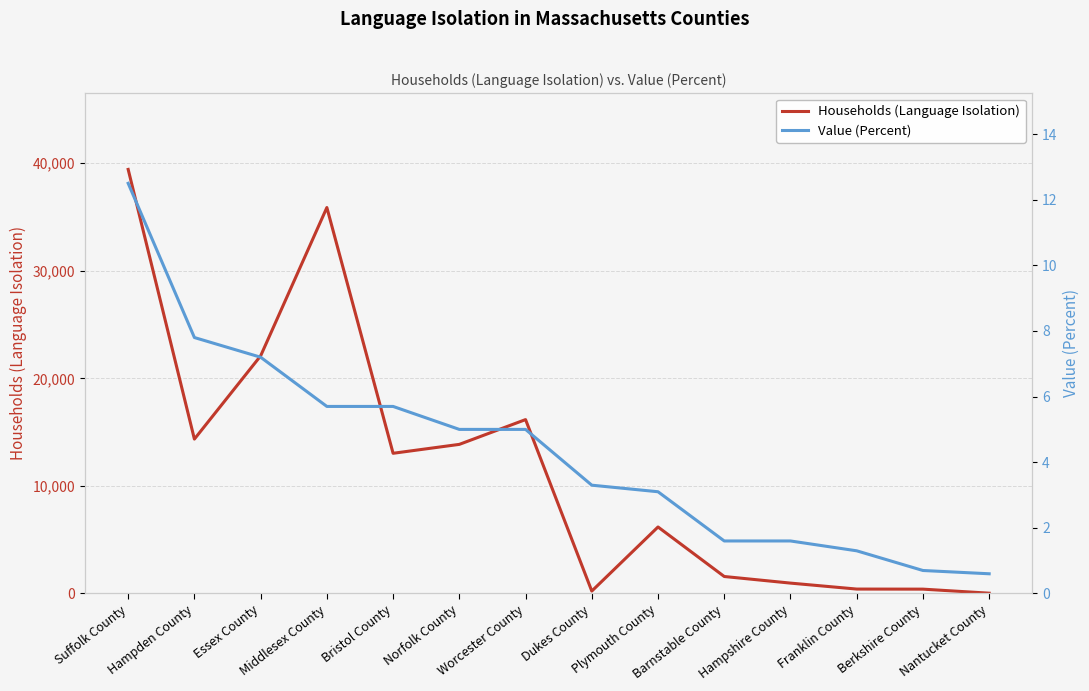

Rank the series by their average value, from lowest to highest.

Value (Percent), Households (Language Isolation)